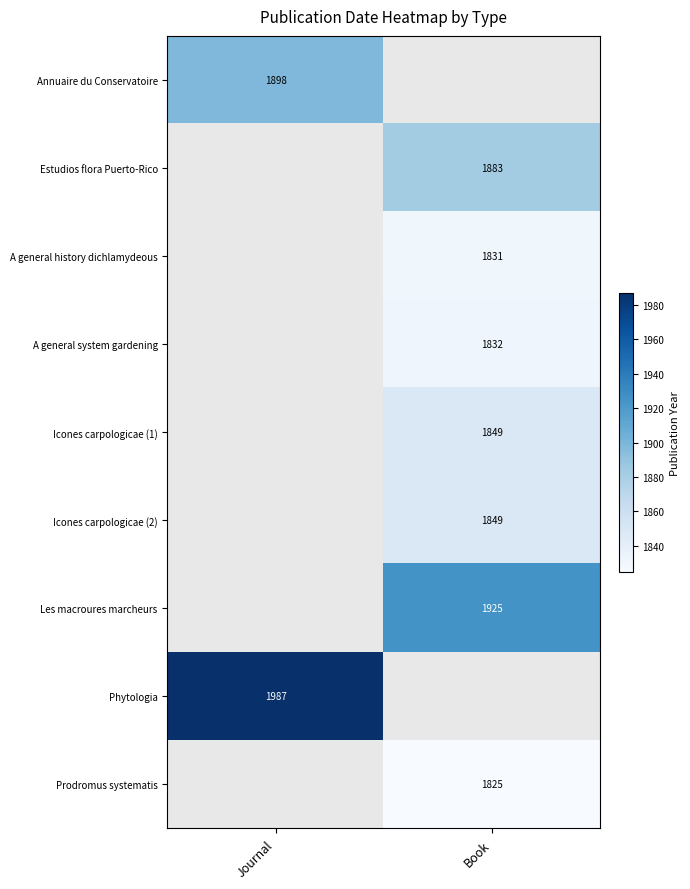

The value of Estudios flora Puerto-Rico at Book is 399.1. True or false?

False